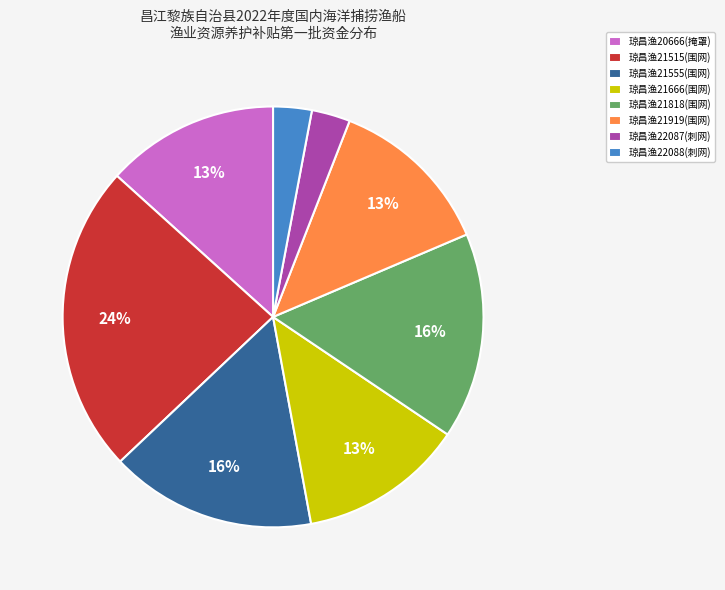

What is the largest slice in the pie chart?

琼昌渔21515(围网)